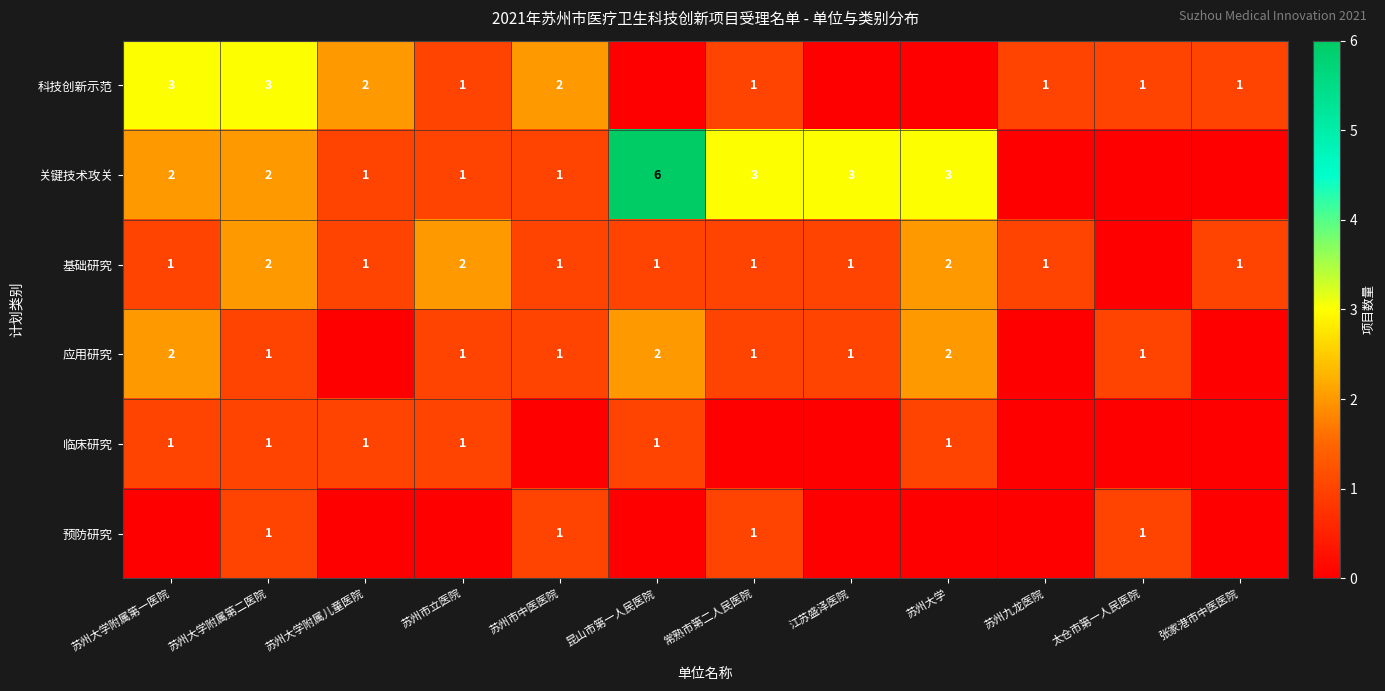

The 基础研究 series shows 1 at 苏州市中医医院. True or false?

True